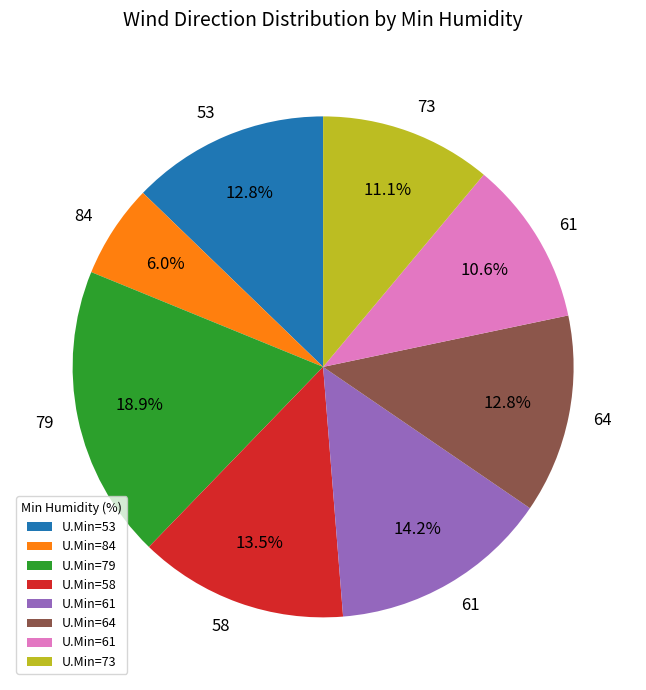

Does any single category account for the majority?

No